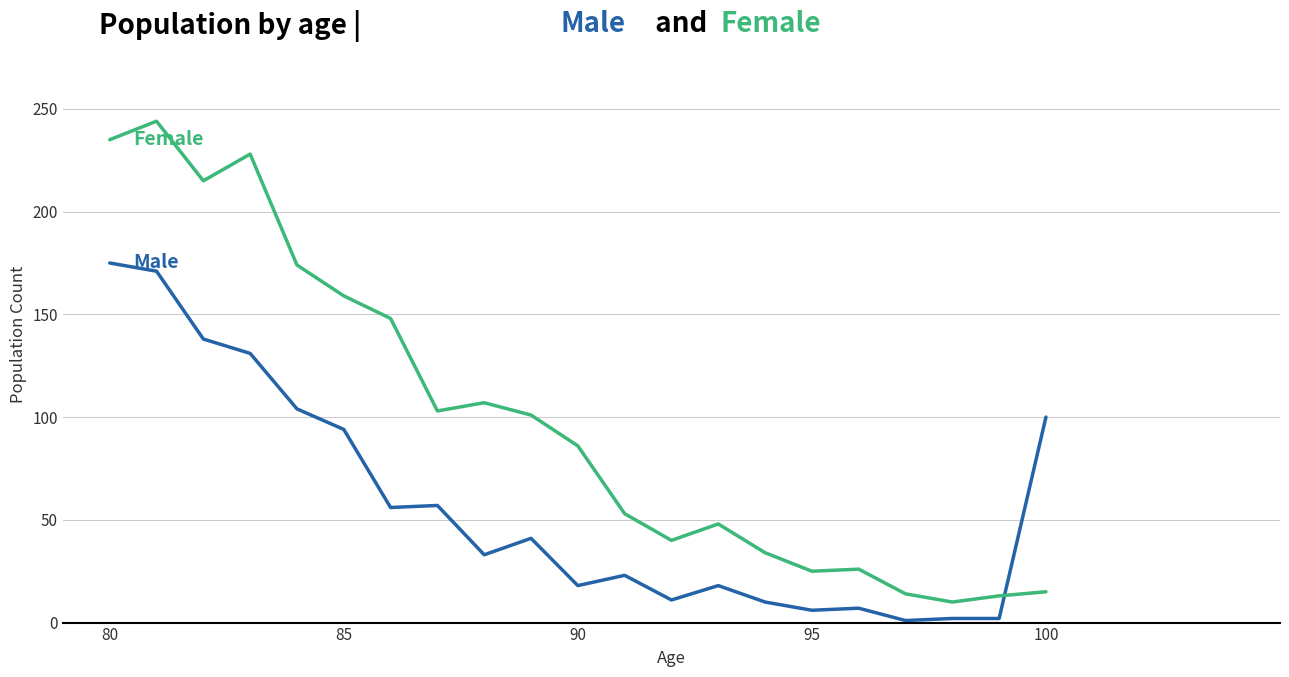

At how many categories does at least one series exceed 97?

11